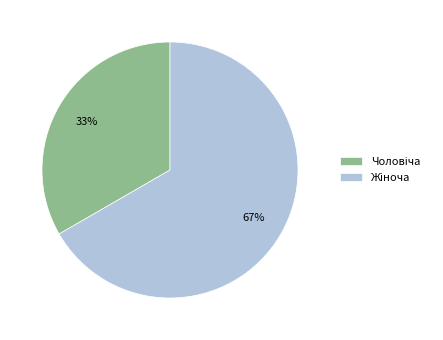

To the nearest percent, what is the average slice percentage?

50%